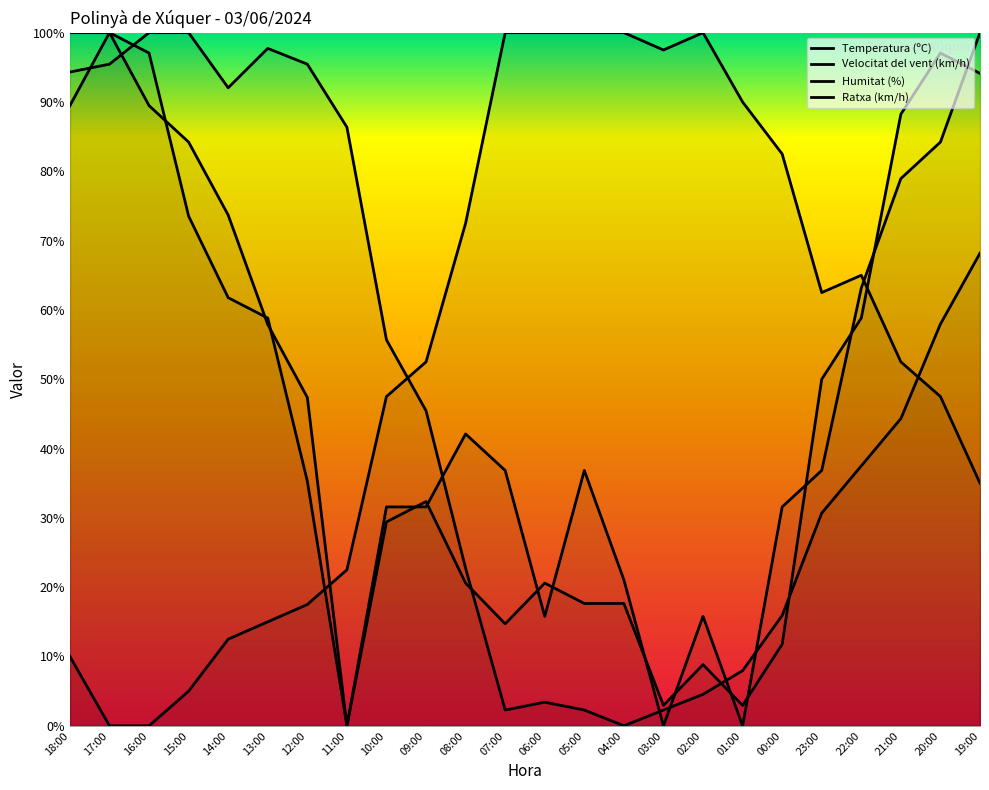

Rank the categories by Velocitat del vent (km/h) value from highest to lowest.

17:00, 19:00, 18:00, 16:00, 15:00, 20:00, 21:00, 14:00, 22:00, 13:00, 12:00, 08:00, 07:00, 05:00, 23:00, 10:00, 09:00, 00:00, 04:00, 06:00, 02:00, 11:00, 03:00, 01:00